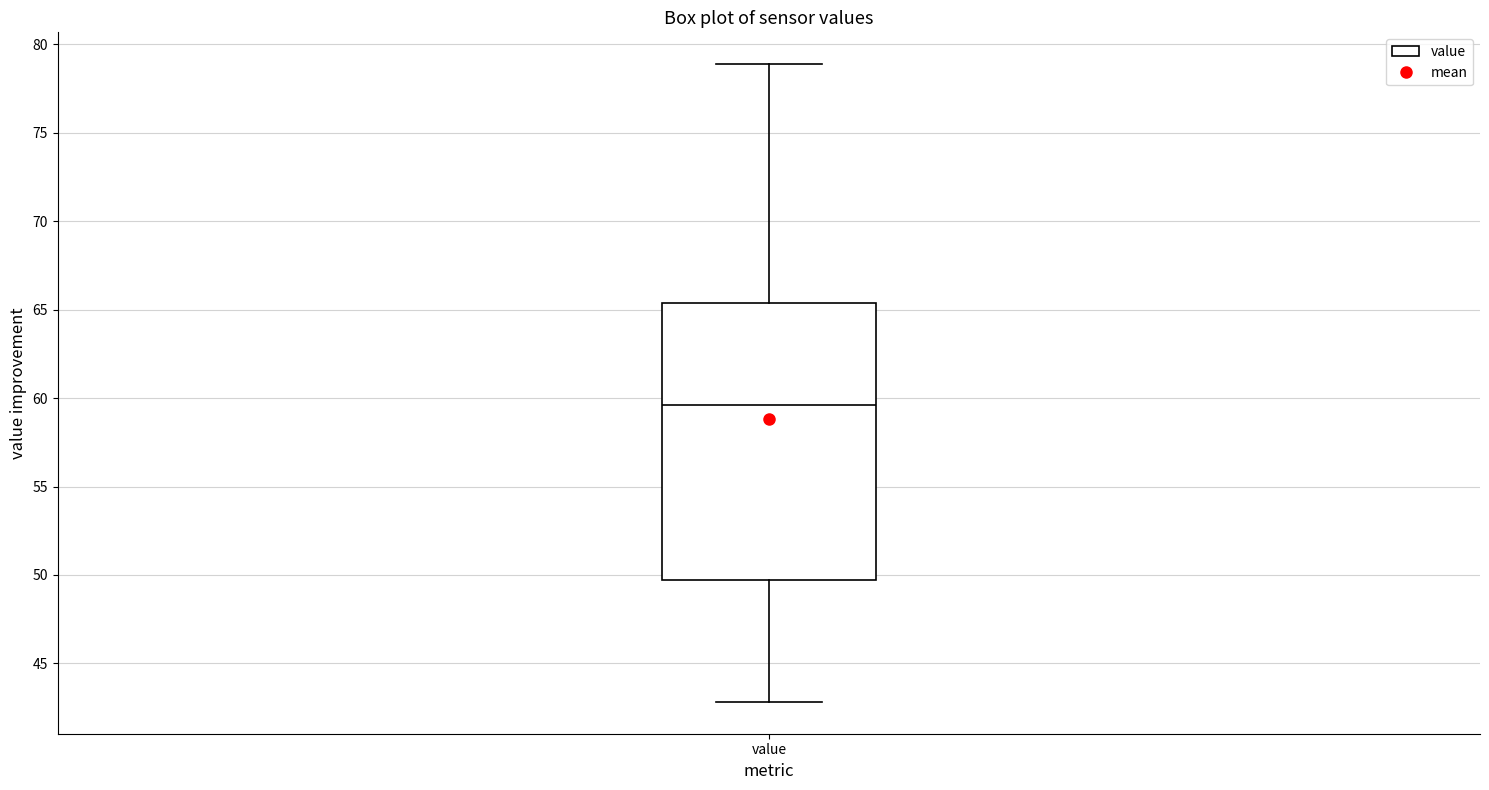

Where does the upper whisker of the box for value end on the y-axis? The values are not printed on the chart, so give them approximately, as read against the axis.

79.0